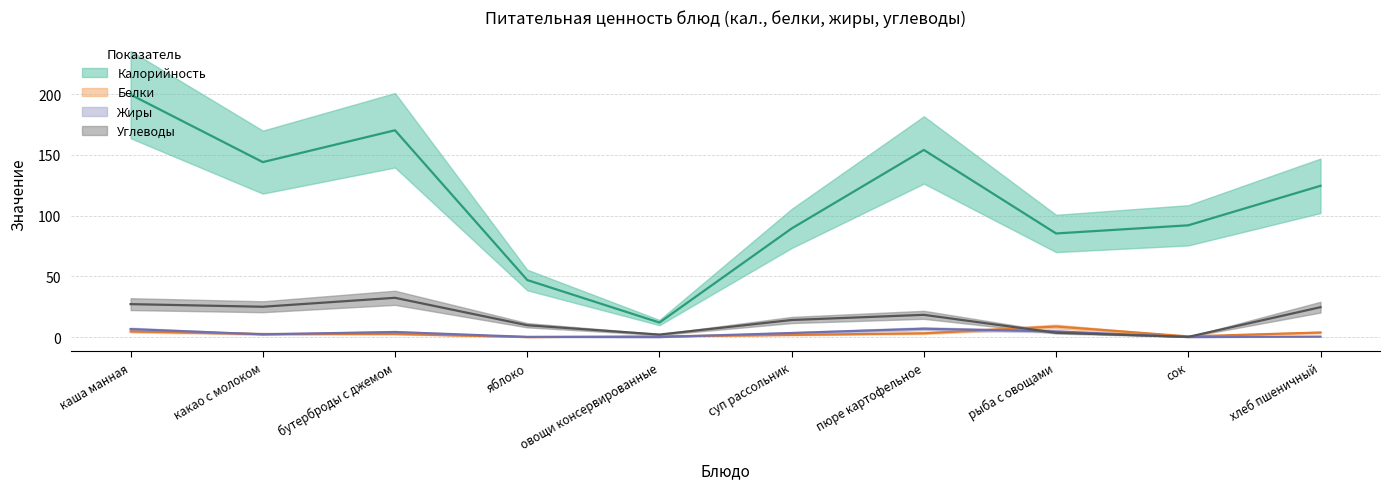

At which category does Углеводы reach its first local peak?

бутерброды с джемом